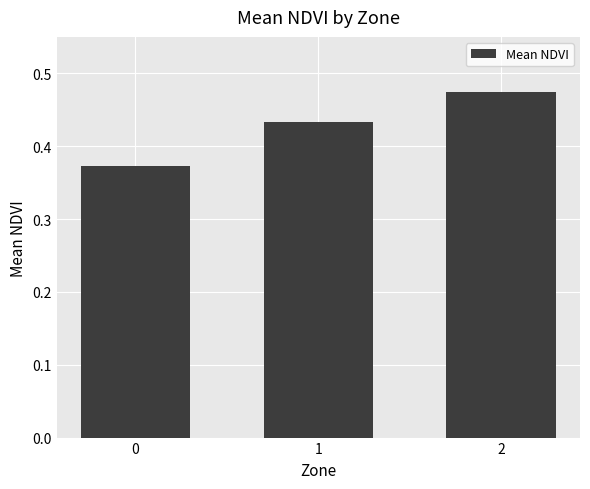

The chart shows a value of 0.5 at 0. True or false?

False